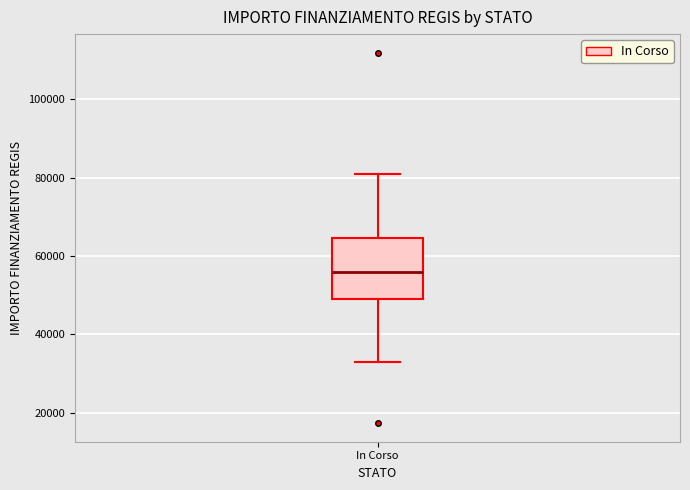

Transcribe this box plot: give where the median line is, the range the box spans, and where the two whiskers end, as read against the y-axis. The values are not printed on the chart, so give them approximately, as read against the axis.

median 56000, box 50000 to 64000, whiskers 32000 to 80000